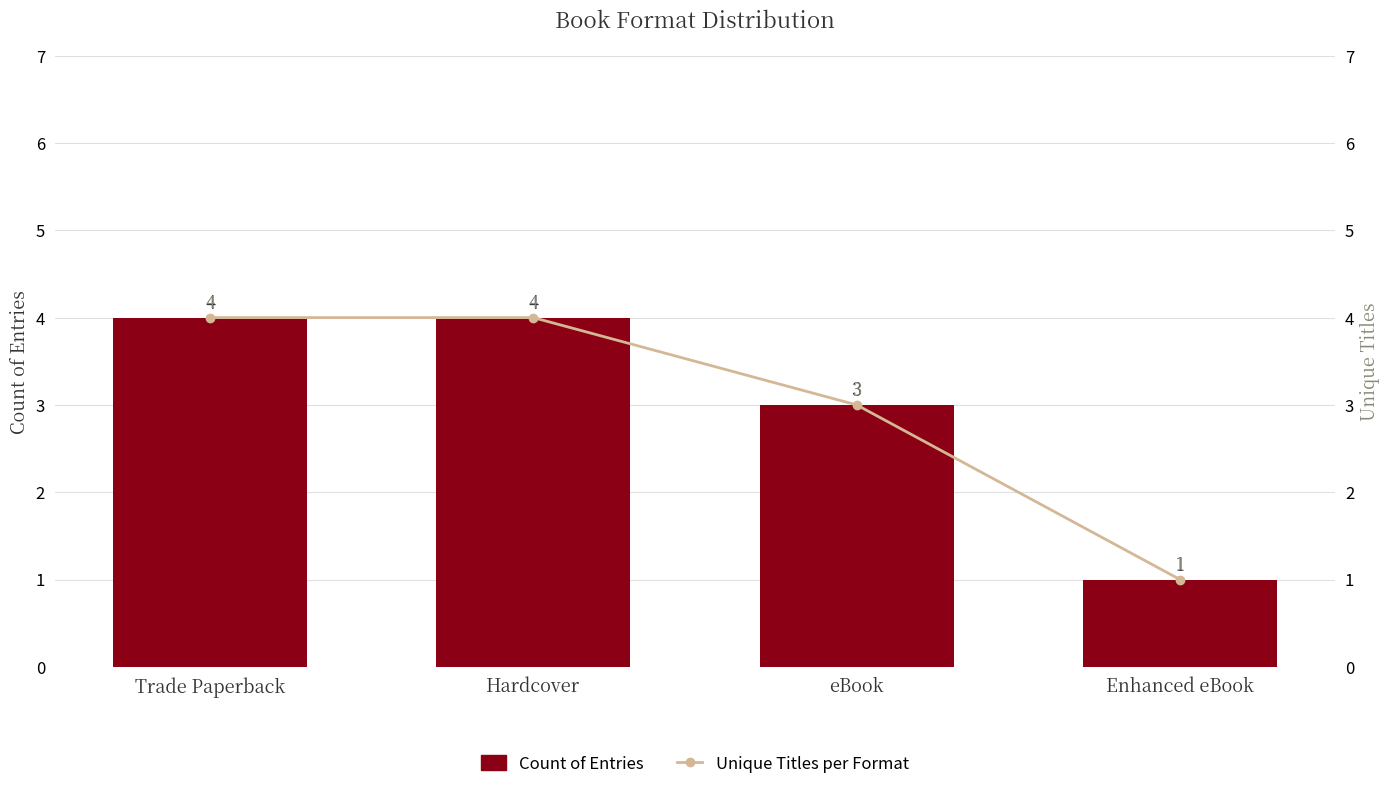

Reading right to left, list all the values displayed in this chart.

Count of Entries: 1	3	4	4
Unique Titles per Format: 1	3	4	4